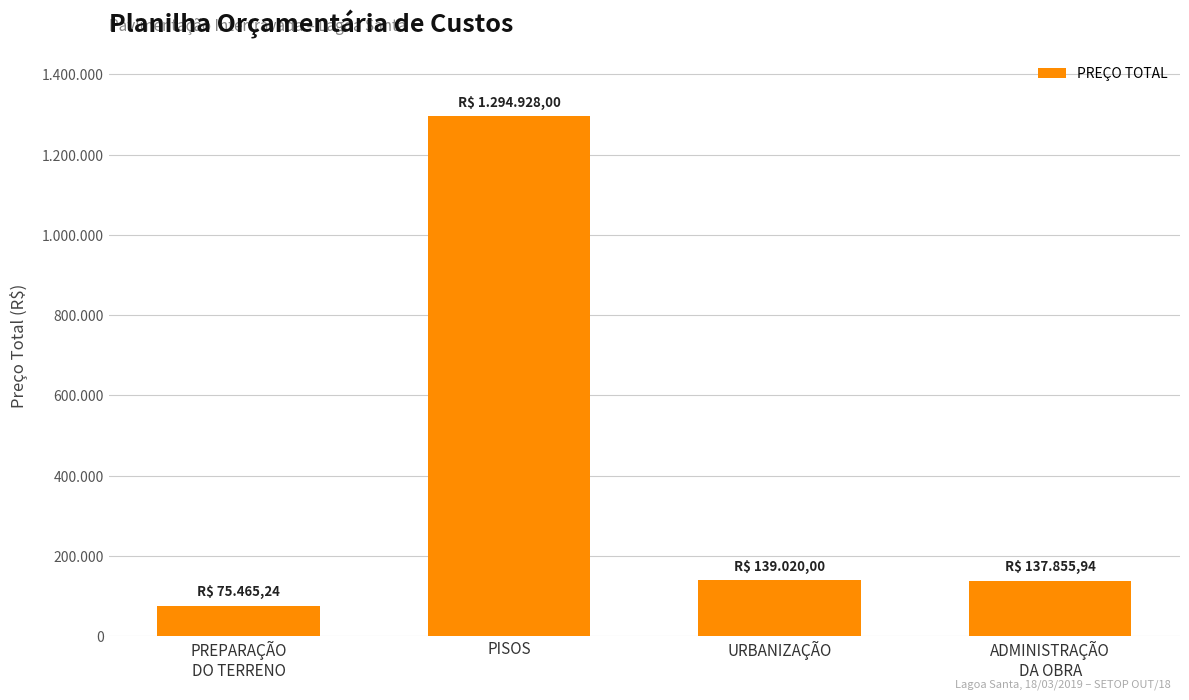

What is the difference between the second highest and minimum values?

63554.8